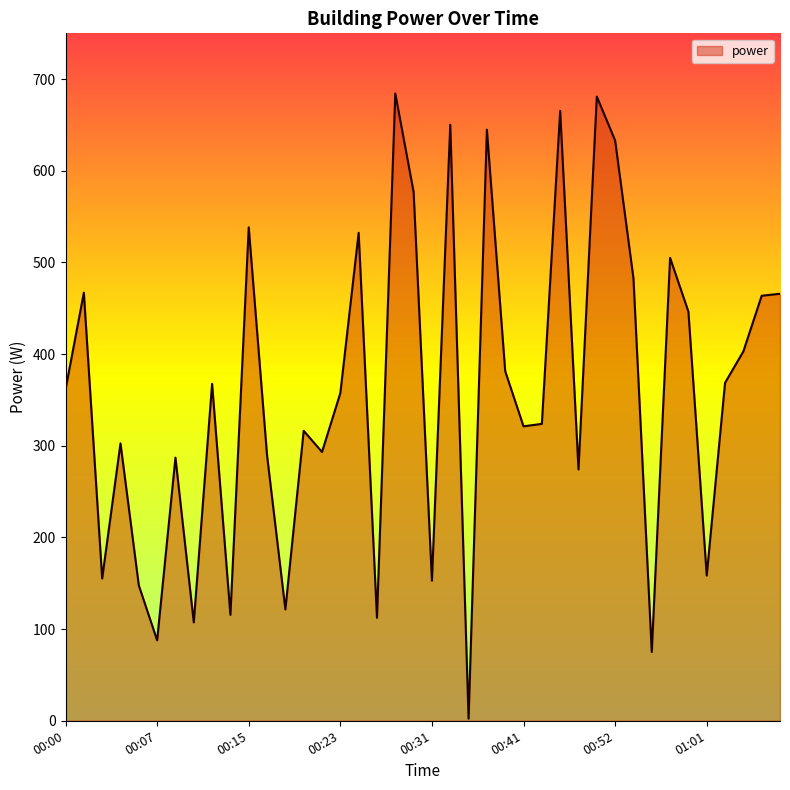

Does the chart display data point markers on the line(s)?

No